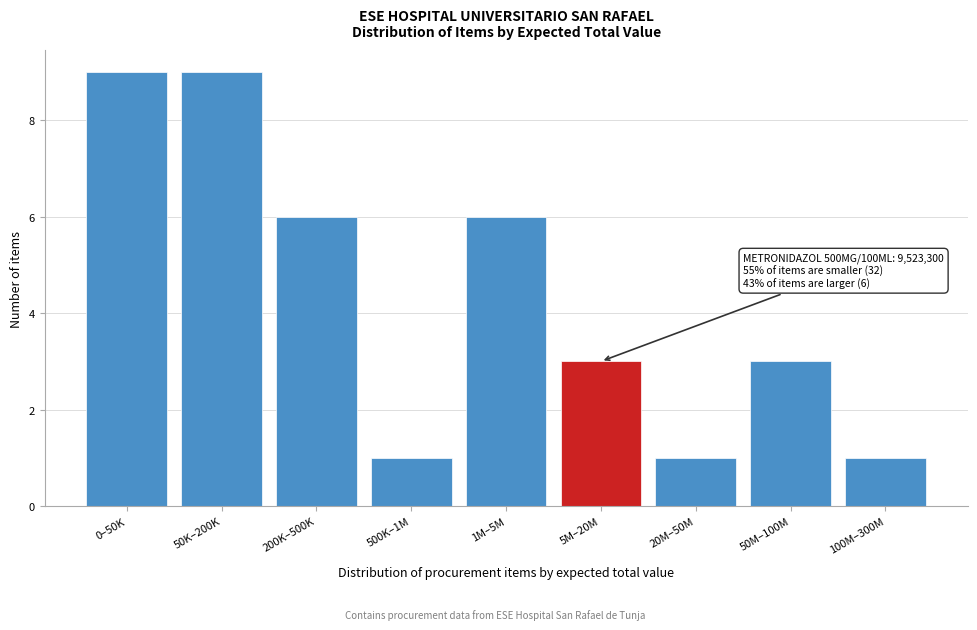

Reading right to left, transcribe all the data shown in this chart.

1	3	1	3	6	1	6	9	9